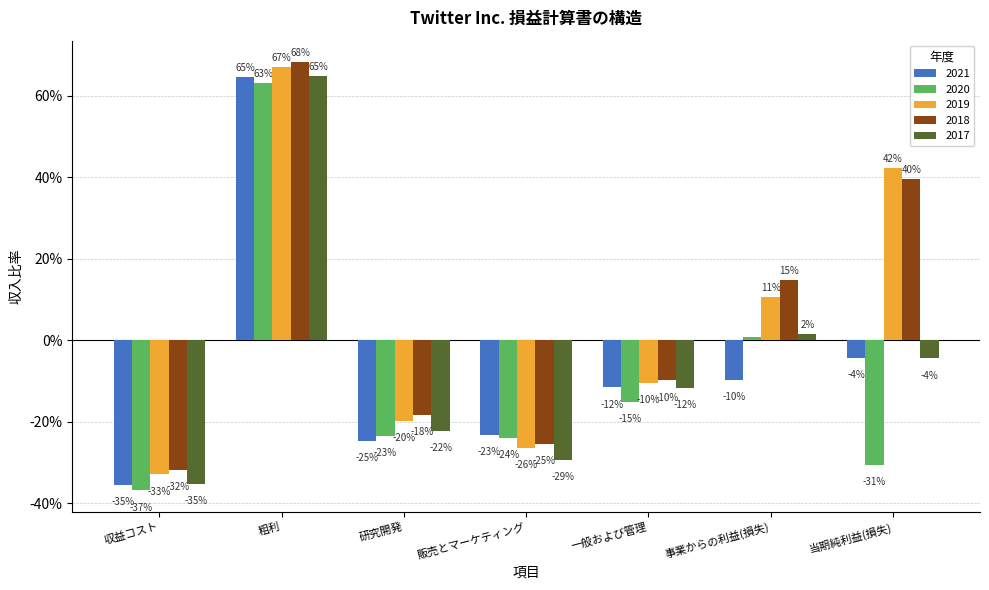

Which series has the largest total across all categories?

2018